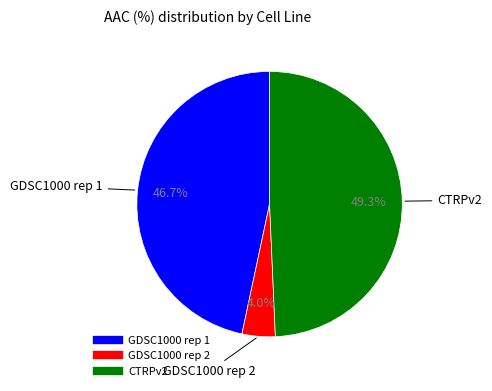

Rank the categories by value from lowest to highest.

GDSC1000 rep 2, GDSC1000 rep 1, CTRPv2